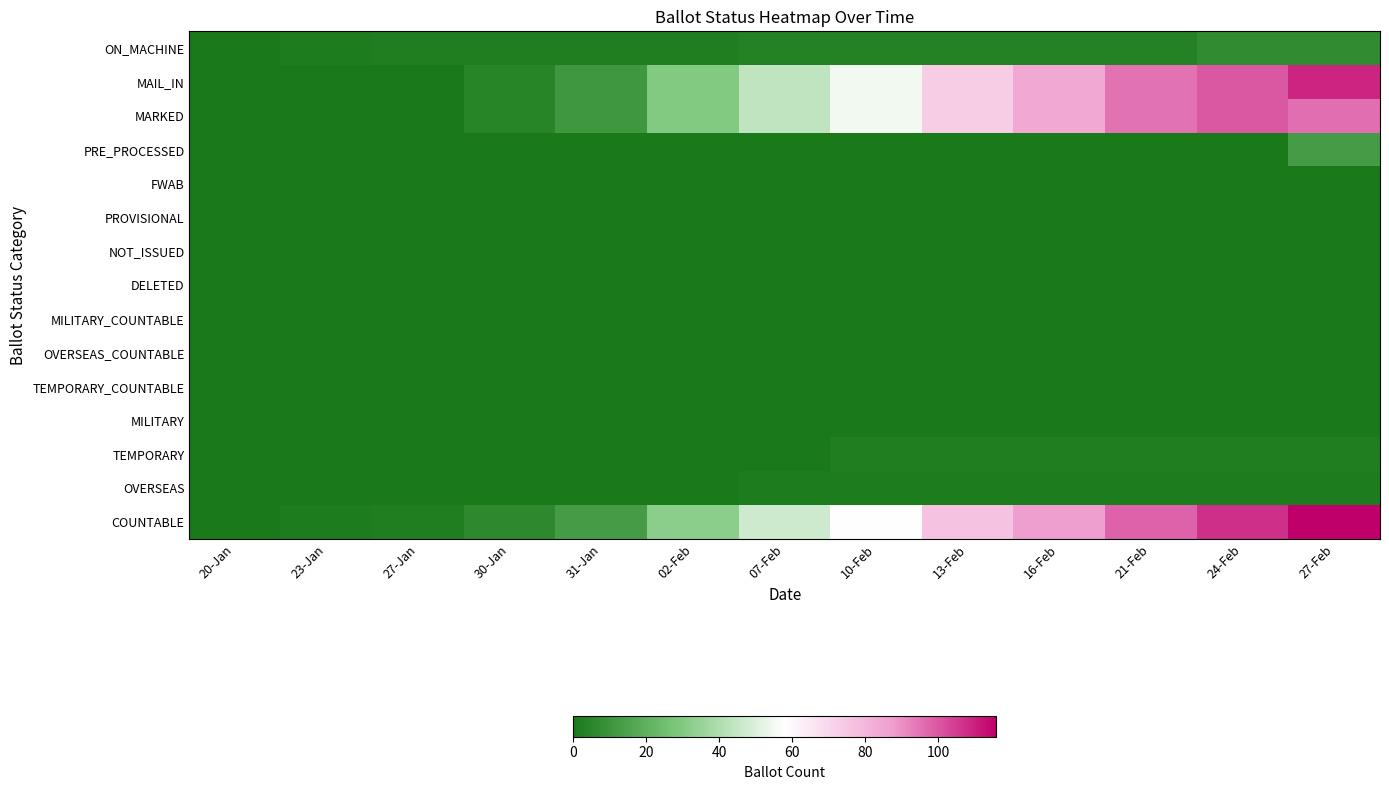

List the series in order of their peak value, highest first.

COUNTABLE, MAIL_IN, MARKED, PRE_PROCESSED, ON_MACHINE, TEMPORARY, OVERSEAS, FWAB, PROVISIONAL, NOT_ISSUED, DELETED, MILITARY_COUNTABLE, OVERSEAS_COUNTABLE, TEMPORARY_COUNTABLE, MILITARY